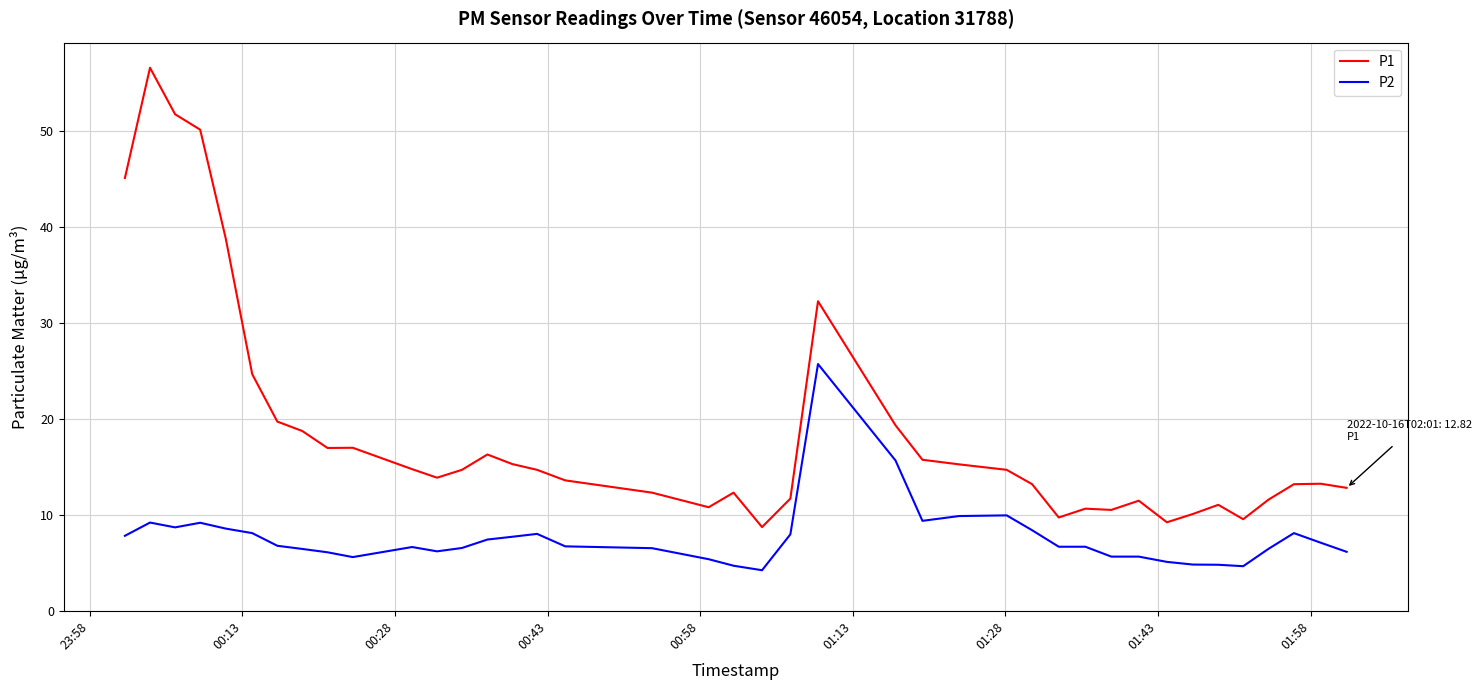

List the series in order of their peak value, highest first.

P1, P2